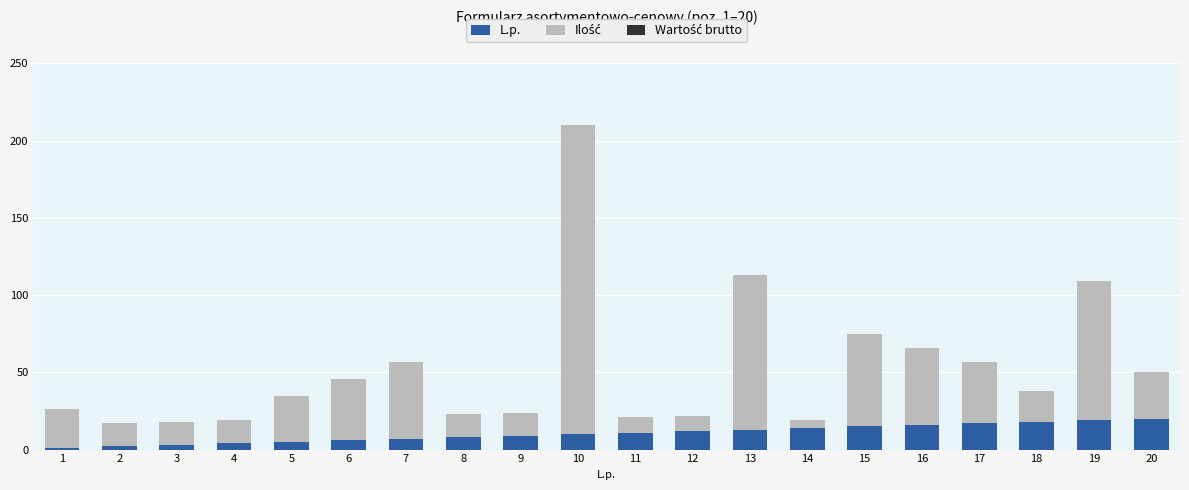

The value of L.p. at 5 is 5. True or false?

True